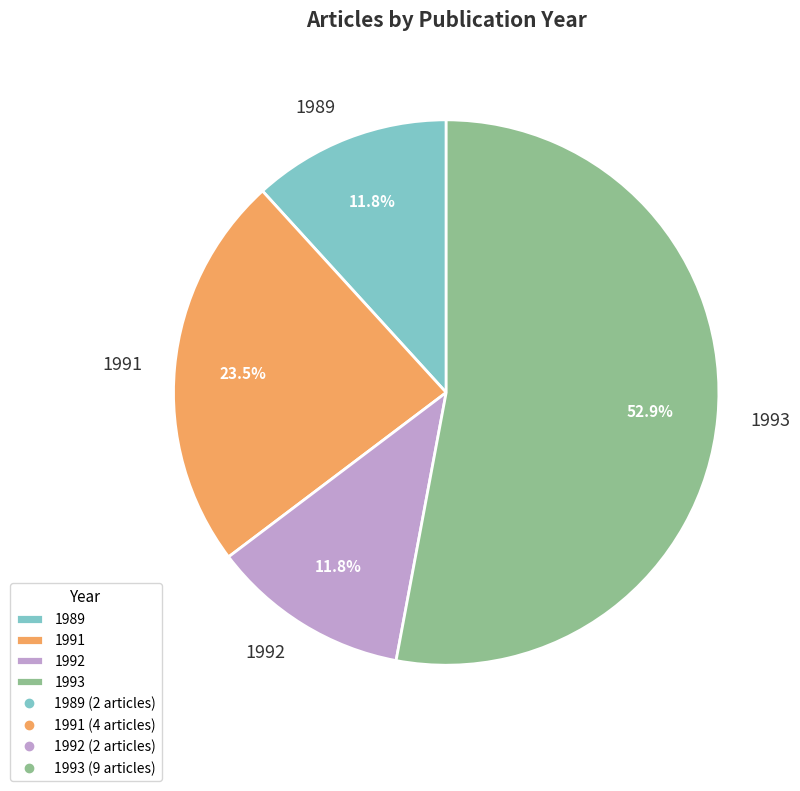

To the nearest percent, what is the average slice percentage?

25%